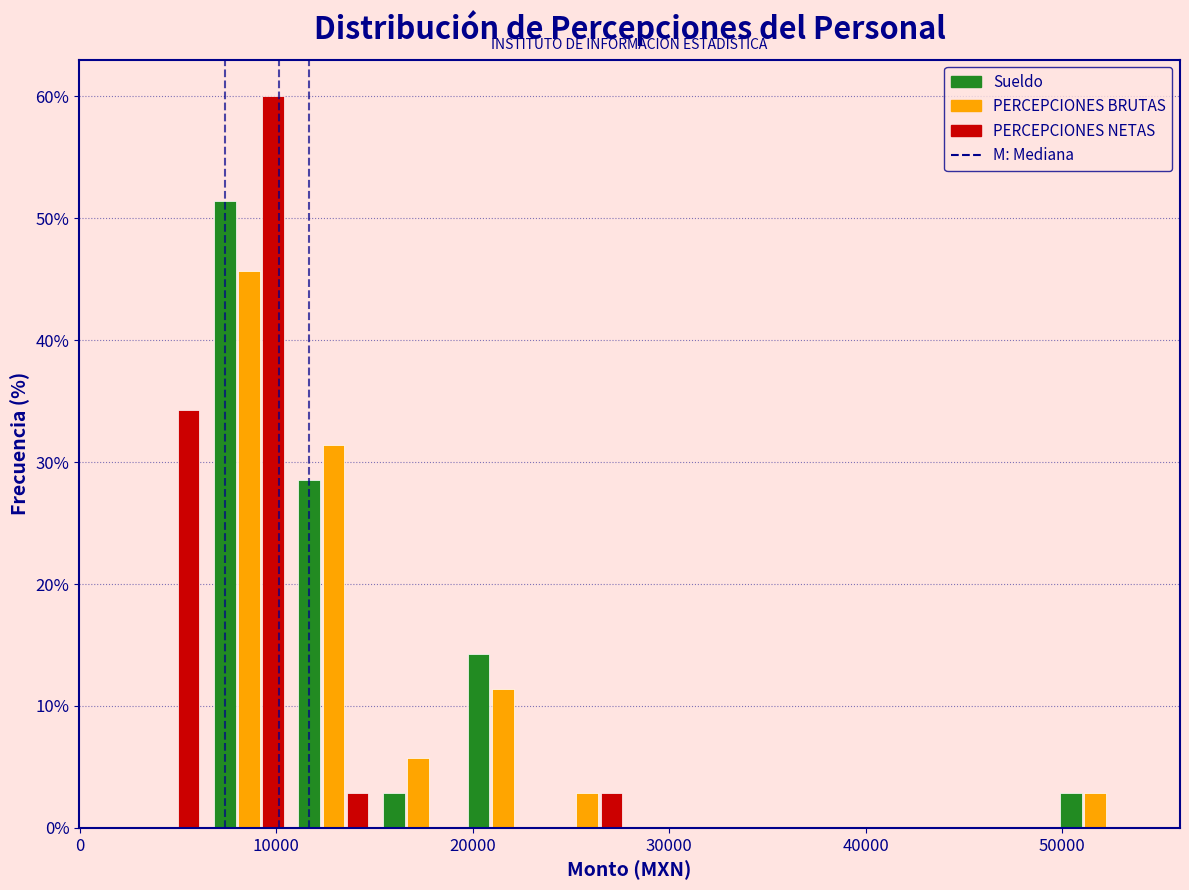

Reading left to right, list every range on the x-axis with the height of the bar of each series over it. Neither the bar edges nor the heights are printed on the chart, so give them approximately, as read against the axes.

2000 to 6000: Sueldo=0	PERCEPCIONES BRUTAS=0	PERCEPCIONES NETAS=34
6000 to 11000: Sueldo=51	PERCEPCIONES BRUTAS=46	PERCEPCIONES NETAS=60
11000 to 15000: Sueldo=29	PERCEPCIONES BRUTAS=31	PERCEPCIONES NETAS=3
15000 to 19000: Sueldo=3	PERCEPCIONES BRUTAS=6	PERCEPCIONES NETAS=0
19000 to 24000: Sueldo=14	PERCEPCIONES BRUTAS=11	PERCEPCIONES NETAS=0
24000 to 28000: Sueldo=0	PERCEPCIONES BRUTAS=3	PERCEPCIONES NETAS=3
28000 to 32000: Sueldo=0	PERCEPCIONES BRUTAS=0	PERCEPCIONES NETAS=0
32000 to 37000: Sueldo=0	PERCEPCIONES BRUTAS=0	PERCEPCIONES NETAS=0
37000 to 41000: Sueldo=0	PERCEPCIONES BRUTAS=0	PERCEPCIONES NETAS=0
41000 to 45000: Sueldo=0	PERCEPCIONES BRUTAS=0	PERCEPCIONES NETAS=0
45000 to 50000: Sueldo=0	PERCEPCIONES BRUTAS=0	PERCEPCIONES NETAS=0
50000 to 54000: Sueldo=3	PERCEPCIONES BRUTAS=3	PERCEPCIONES NETAS=0